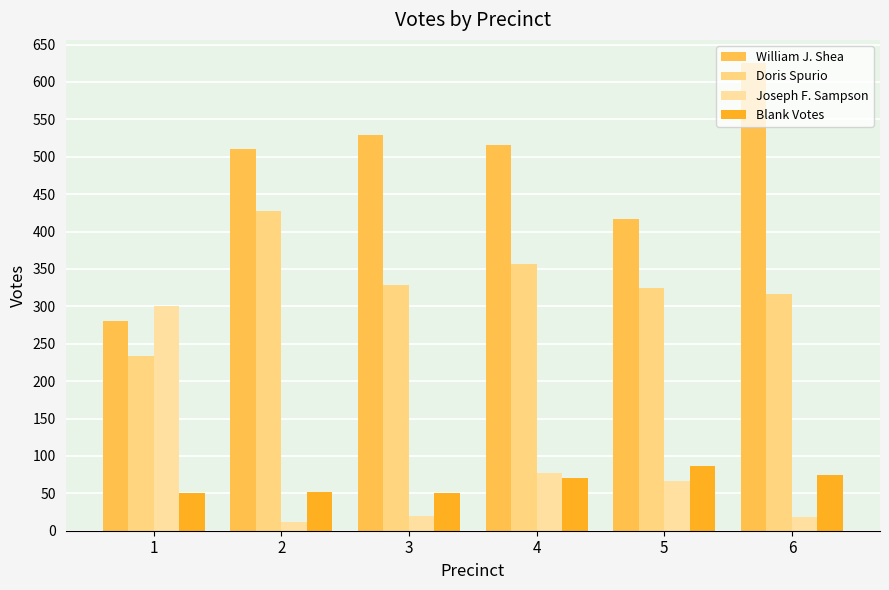

Reading right to left, transcribe all the data shown in this chart.

William J. Shea: 625	417	516	529	511	281
Doris Spurio: 317	325	357	328	427	233
Joseph F. Sampson: 18	66	77	20	12	301
Blank Votes: 75	87	70	50	52	51